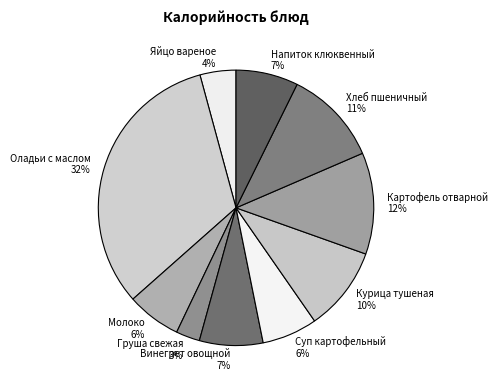

What percentage is the Напиток клюквенный slice, to the nearest percent?

7%